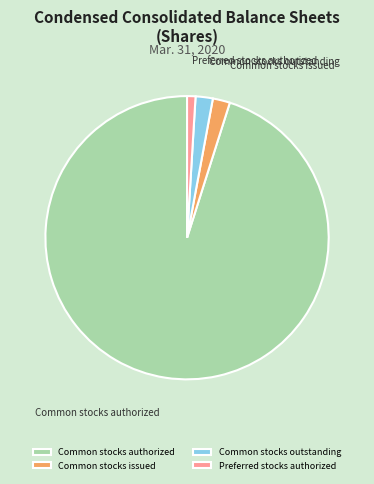

Is there any slice that represents more than half of the pie?

Yes